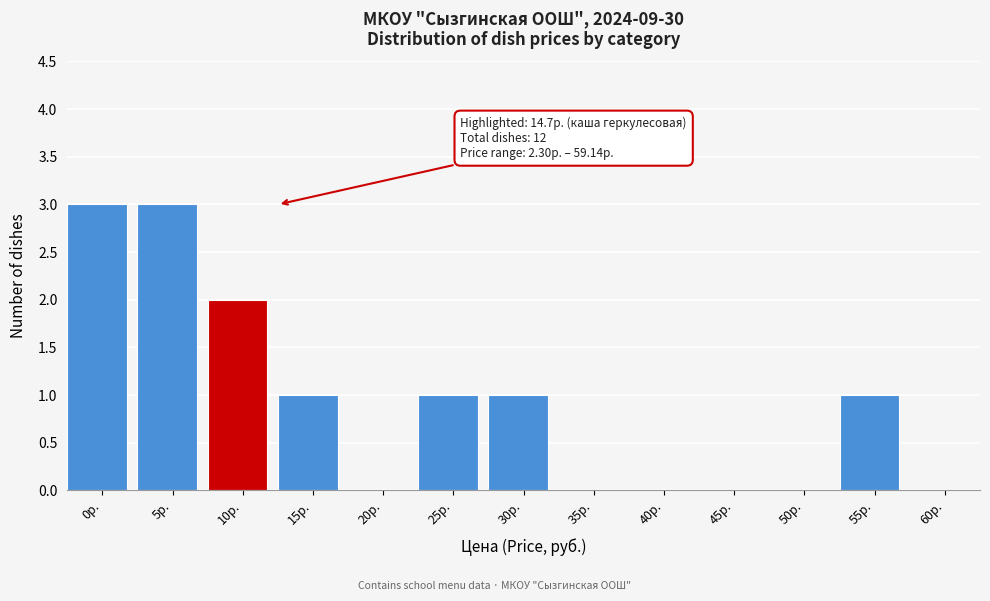

Reading right to left, transcribe all the data shown in this chart.

60р.=0	55р.=1	50р.=0	45р.=0	40р.=0	35р.=0	30р.=1	25р.=1	20р.=0	15р.=1	10р.=2	5р.=3	0р.=3